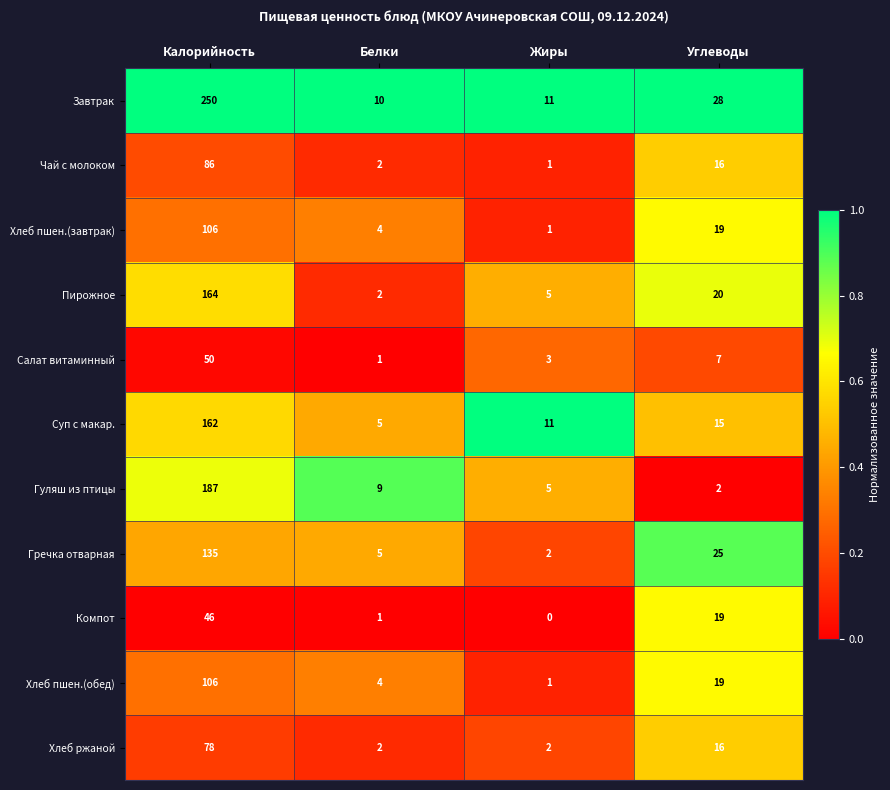

At how many categories does at least one series exceed 0?

4